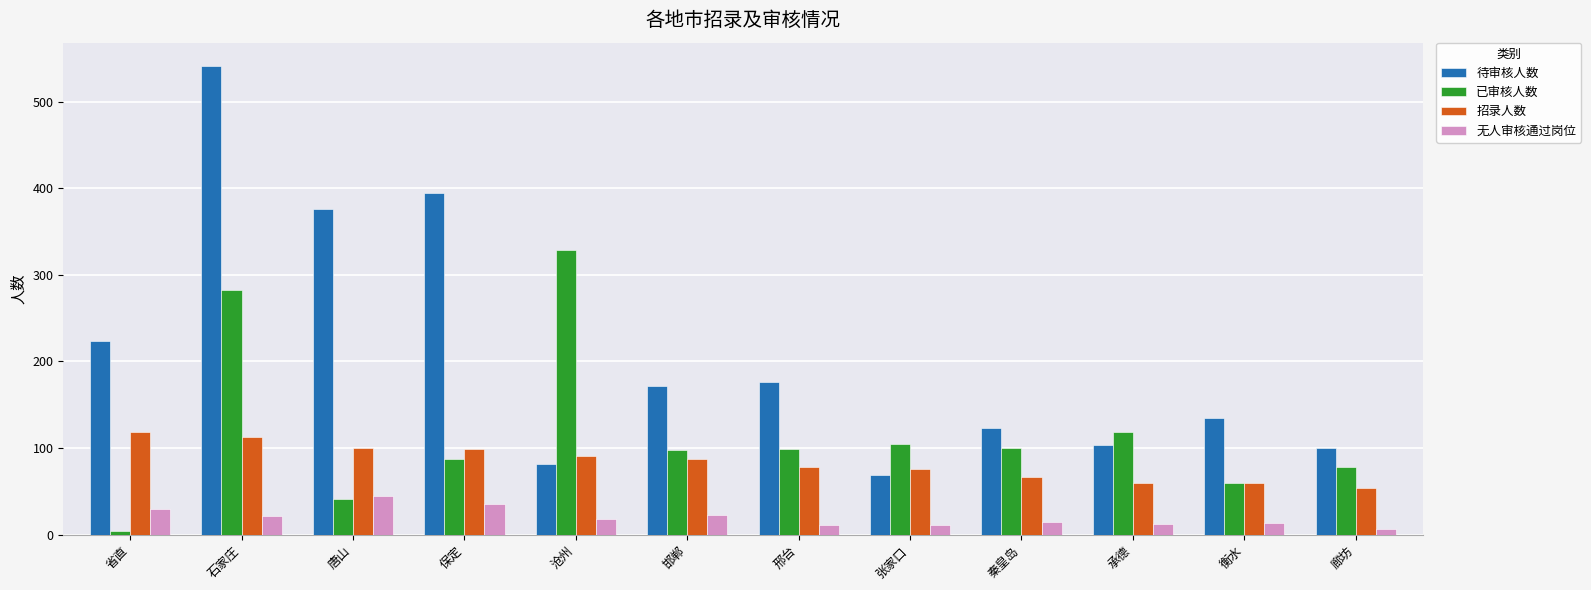

What is the difference between the maximum and second lowest values in the 待审核人数 series?

460